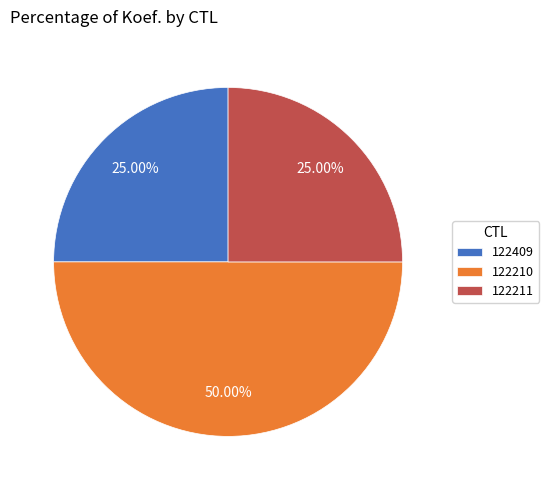

To the nearest percent, what is the combined percentage of 122409 and 122211?

50%